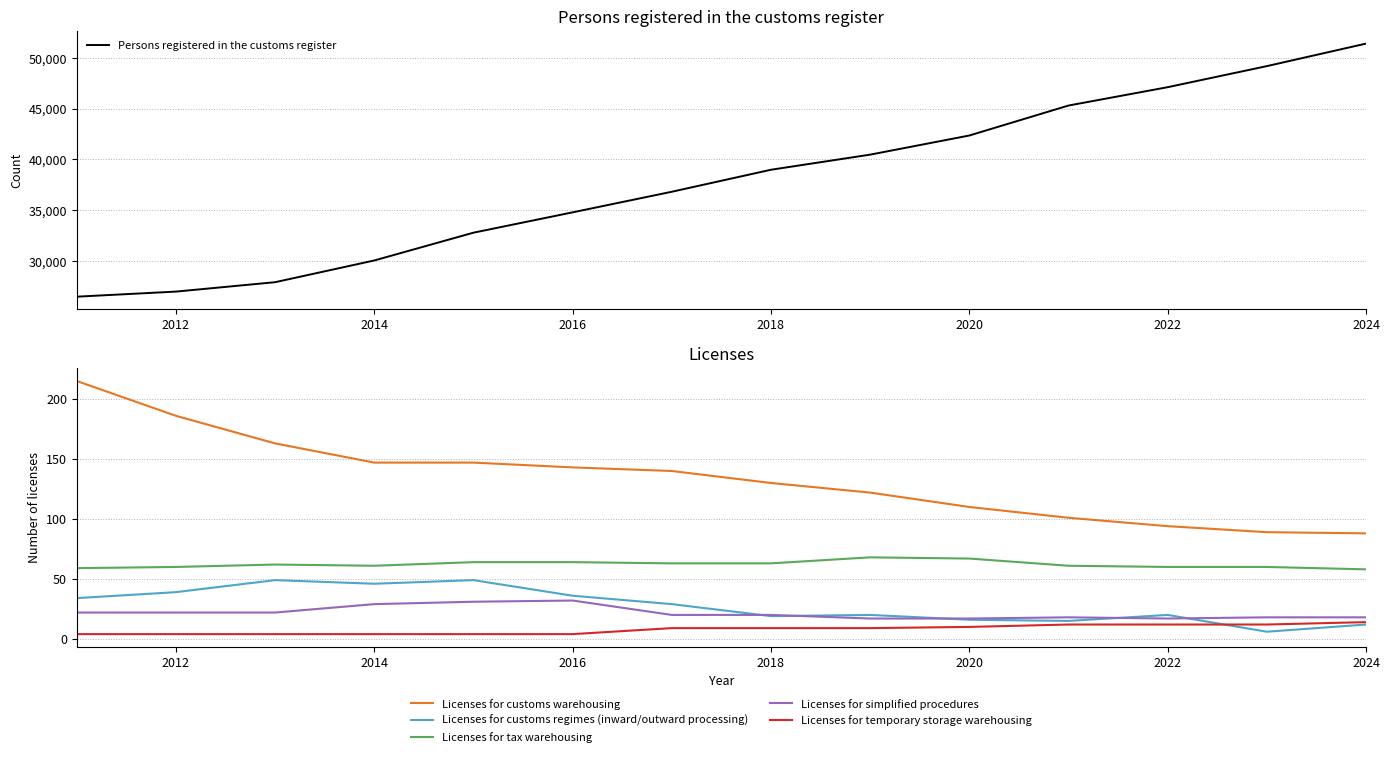

The Persons registered in the customs register series shows 84797 at 2022. True or false?

False